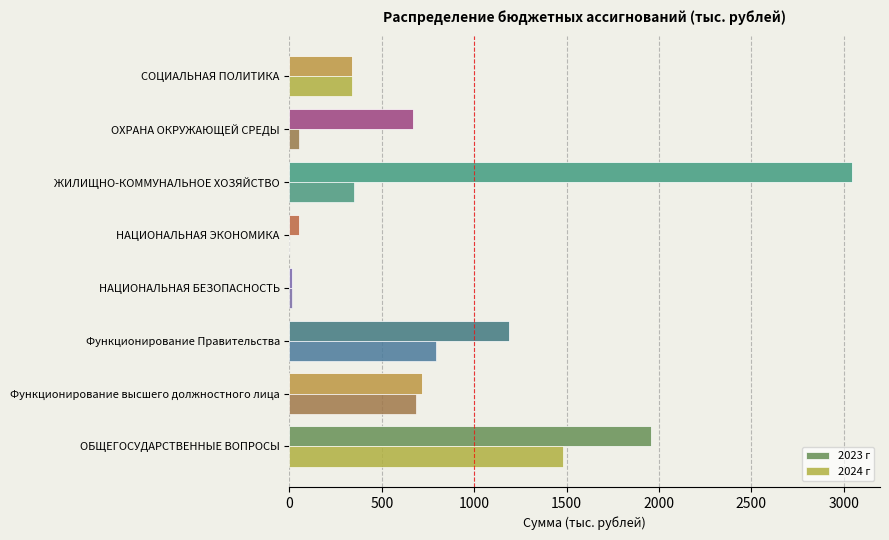

Which series changed the most between Функционирование Правительства and СОЦИАЛЬНАЯ ПОЛИТИКА?

2023 г